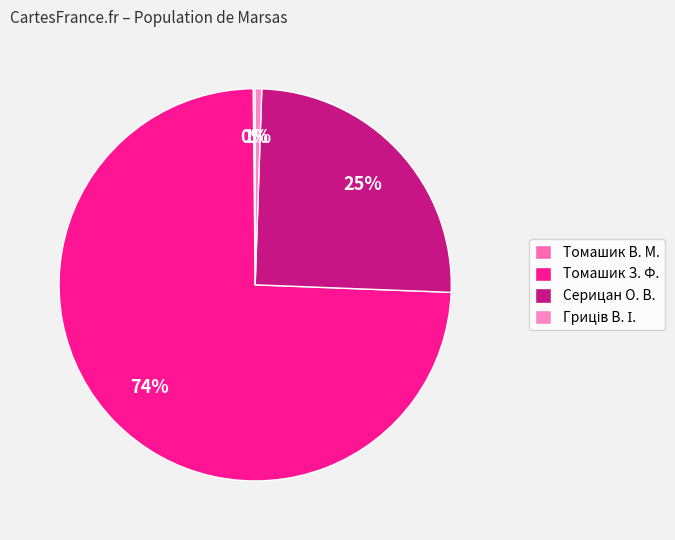

Count the number of slices in the pie.

4